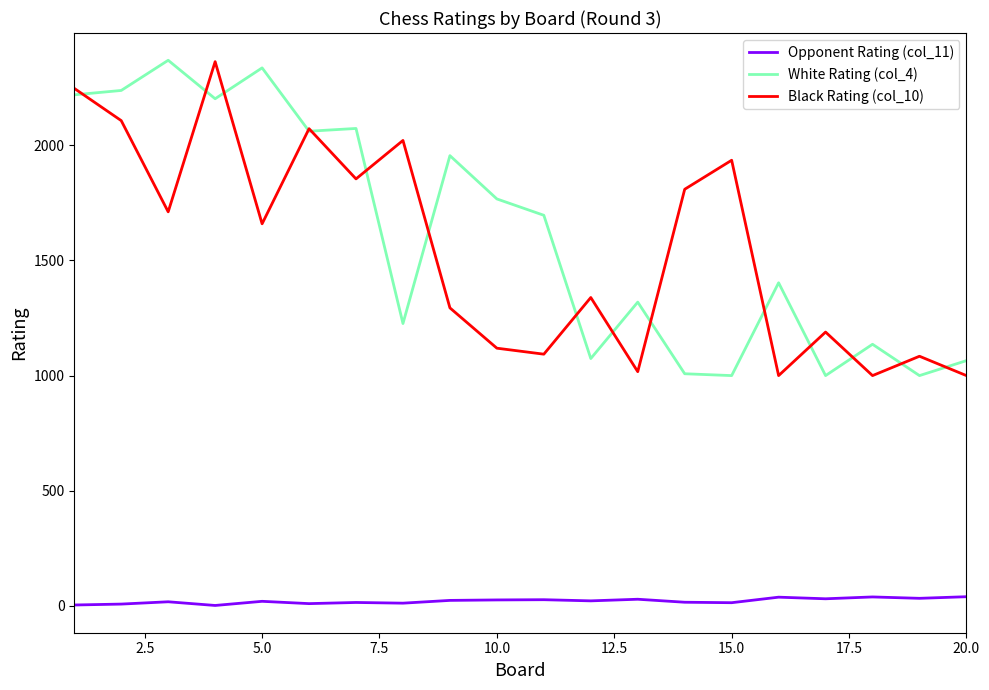

True or false: Opponent Rating (col_11) and White Rating (col_4) cross at least once.

False